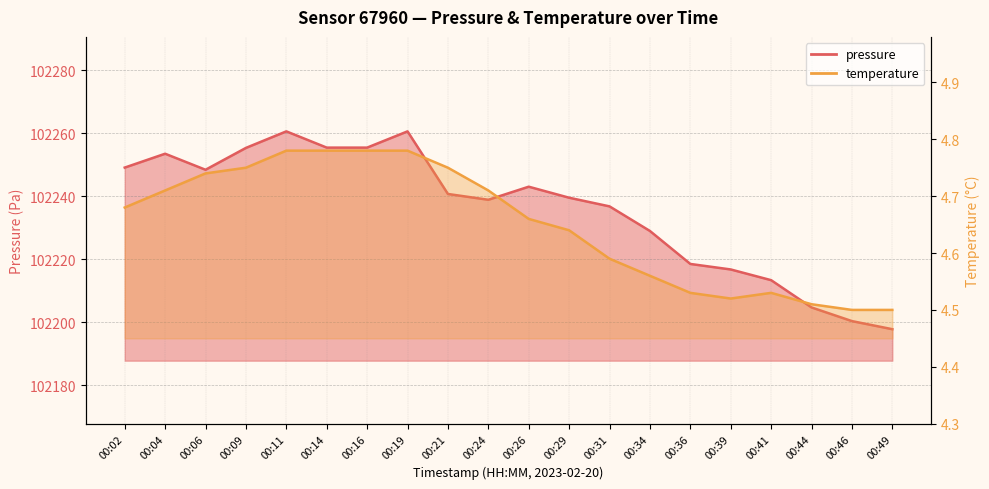

Is it true that temperature equals 6.4 at 00:46?

False